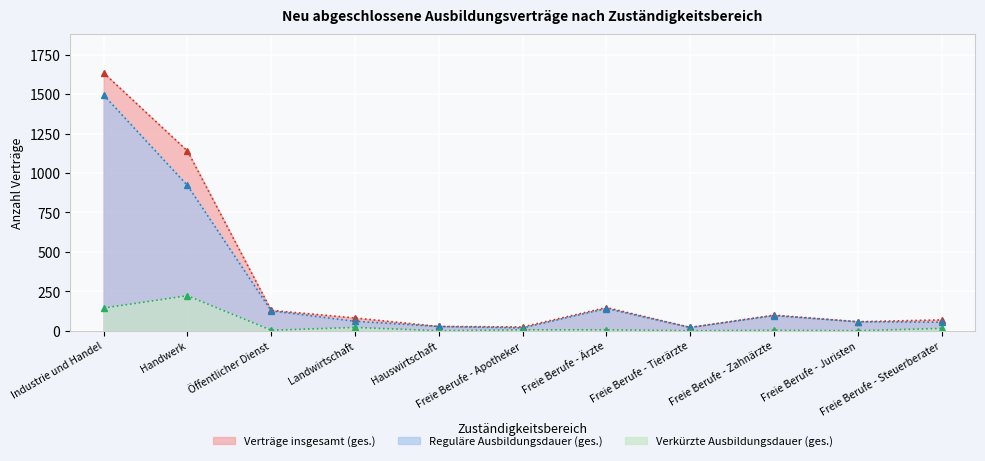

True or false: Verträge insgesamt (ges.) and Reguläre Ausbildungsdauer (ges.) intersect in this chart.

False